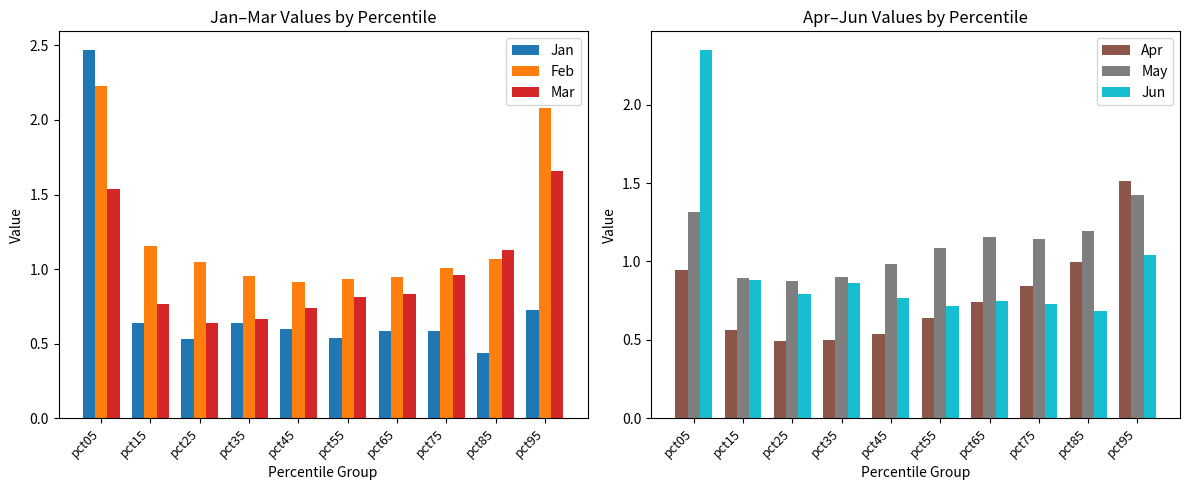

What is the sum of the Apr values at pct55 and pct95?

2.1